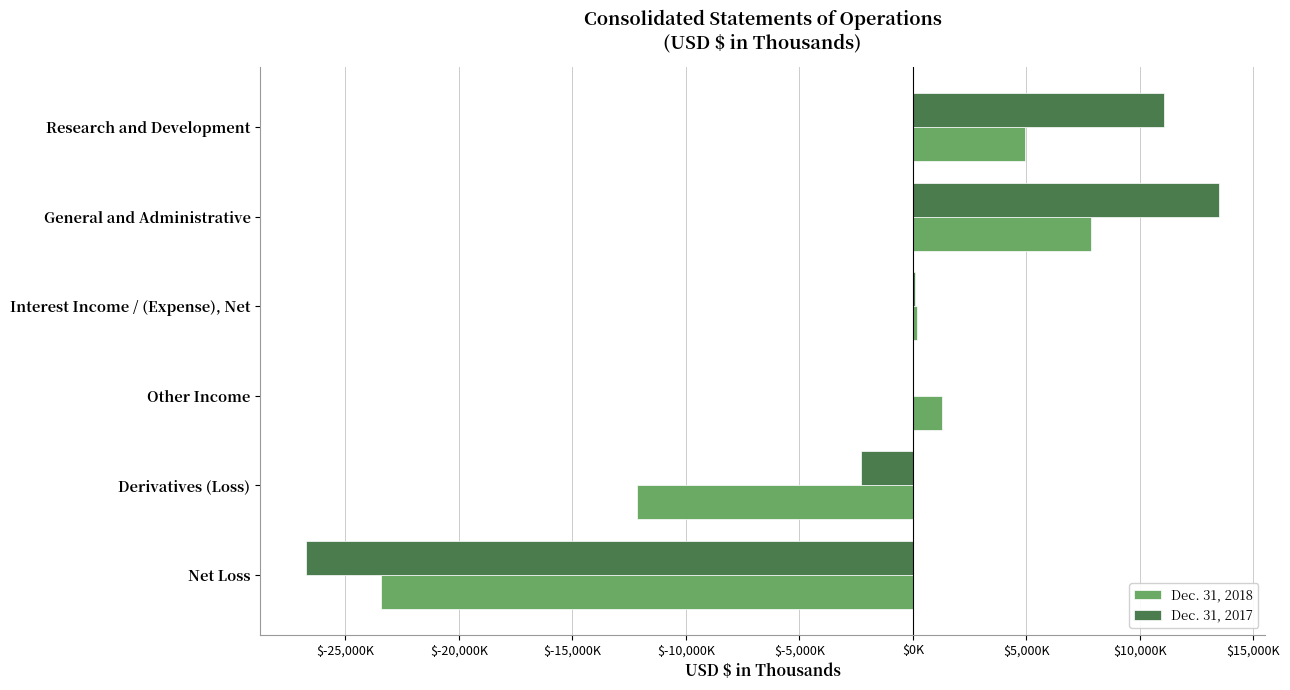

Reading left to right, extract all data points from this chart.

Dec. 31, 2018: 4931	7836	206	1303	-12165	-23423
Dec. 31, 2017: 11083	13510	115	0	-2267	-26745